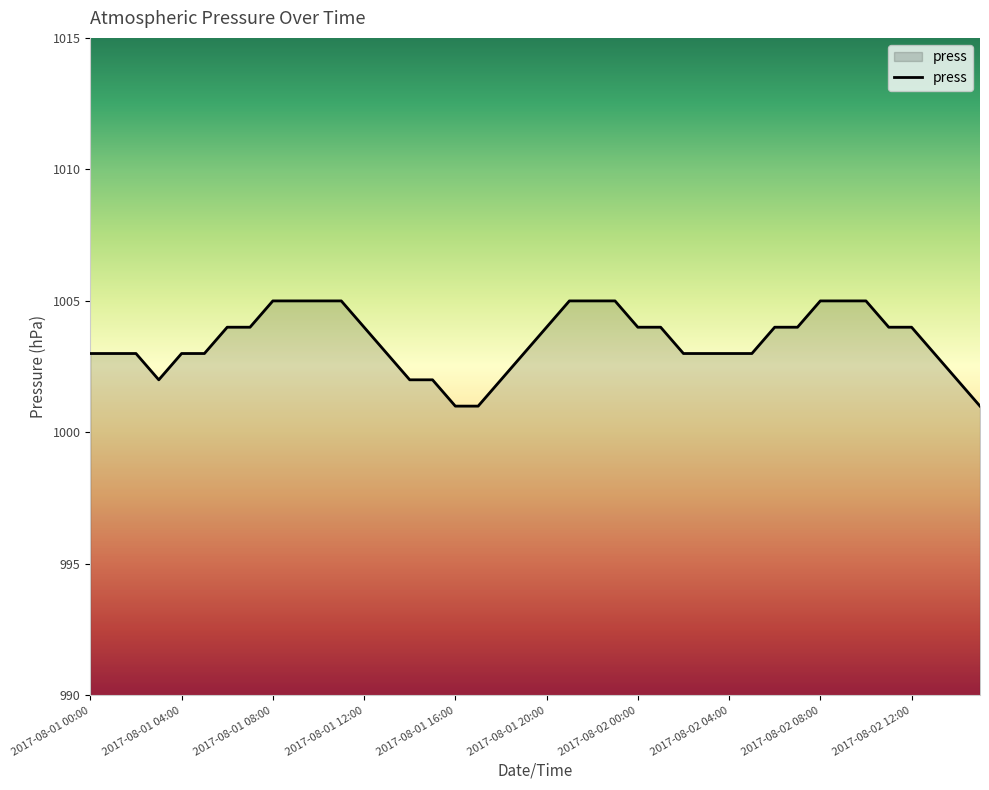

What is the greatest value displayed?

1005